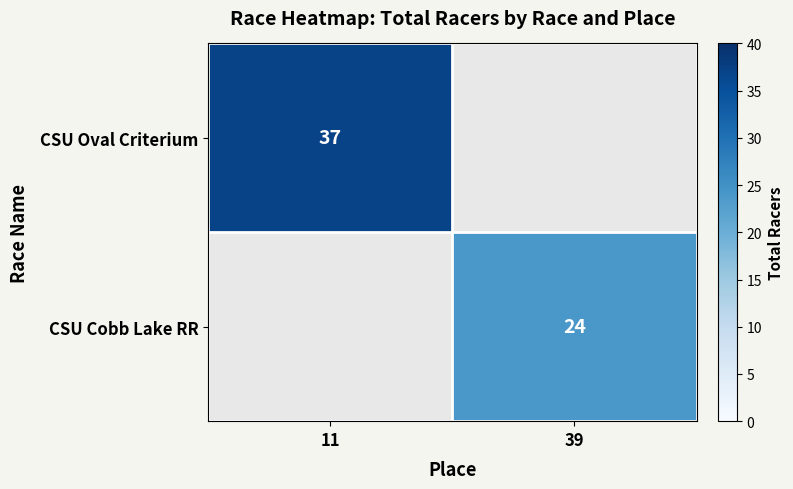

Is the value of CSU Cobb Lake RR at 39 greater than the value of CSU Oval Criterium at 11?

No